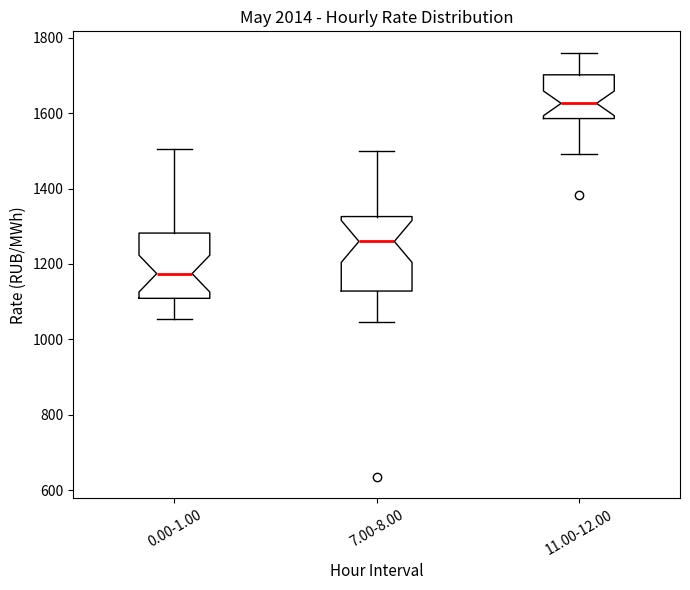

Which box's median line is the lowest?

0.00-1.00